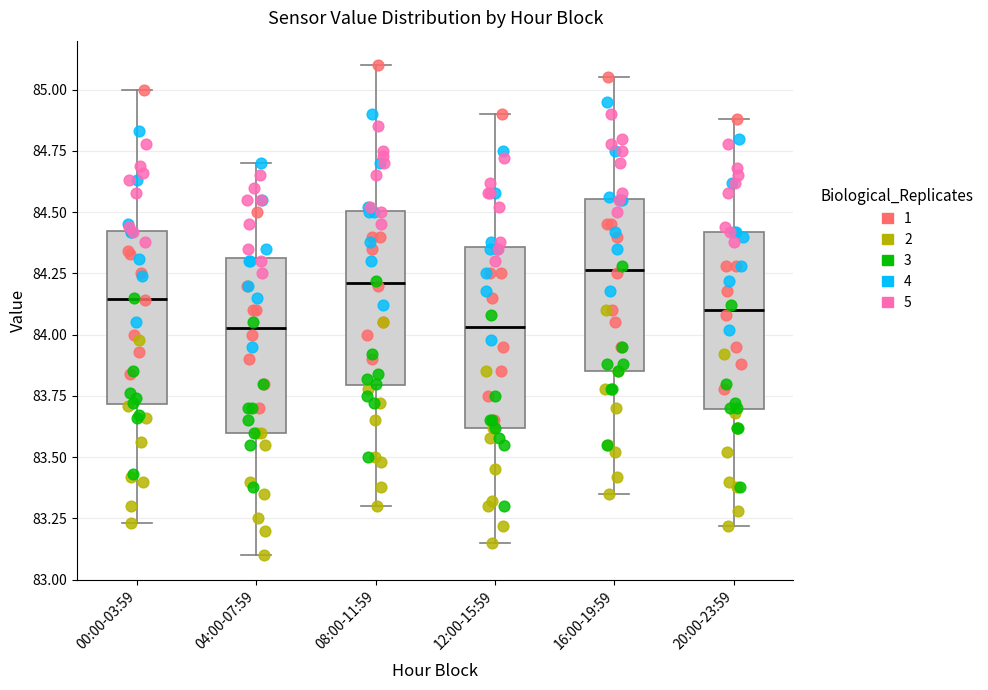

Reading left to right, transcribe this box plot: for each box, give where its median line is, the range the box spans, and where its two whiskers end, as read against the y-axis. The values are not printed on the chart, so give them approximately, as read against the axis.

00:00-03:59: median 84.15, box 83.70 to 84.45, whiskers 83.25 to 85.00
04:00-07:59: median 84.05, box 83.60 to 84.30, whiskers 83.10 to 84.70
08:00-11:59: median 84.20, box 83.80 to 84.50, whiskers 83.30 to 85.10
12:00-15:59: median 84.05, box 83.60 to 84.35, whiskers 83.15 to 84.90
16:00-19:59: median 84.25, box 83.85 to 84.55, whiskers 83.35 to 85.05
20:00-23:59: median 84.10, box 83.70 to 84.40, whiskers 83.20 to 84.90